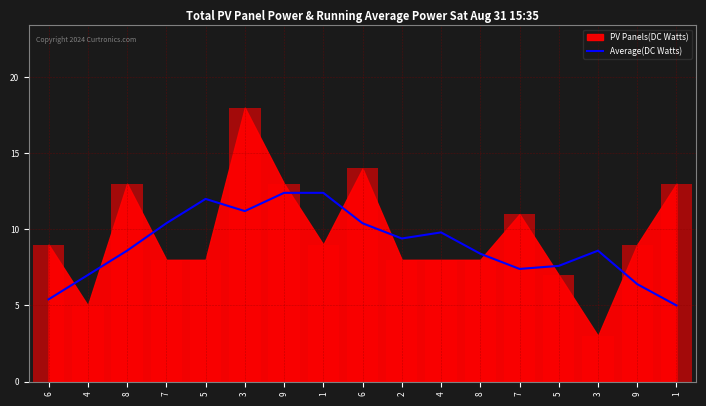

Reading left to right, what are all the values shown in this chart?

6=5.4	4=7.0	8=8.6	7=10.4	5=12.0	3=11.2	9=12.4	1=12.4	6=10.4	2=9.4	4=9.8	8=8.4	7=7.4	5=7.6	3=8.6	9=6.4	1=5.0